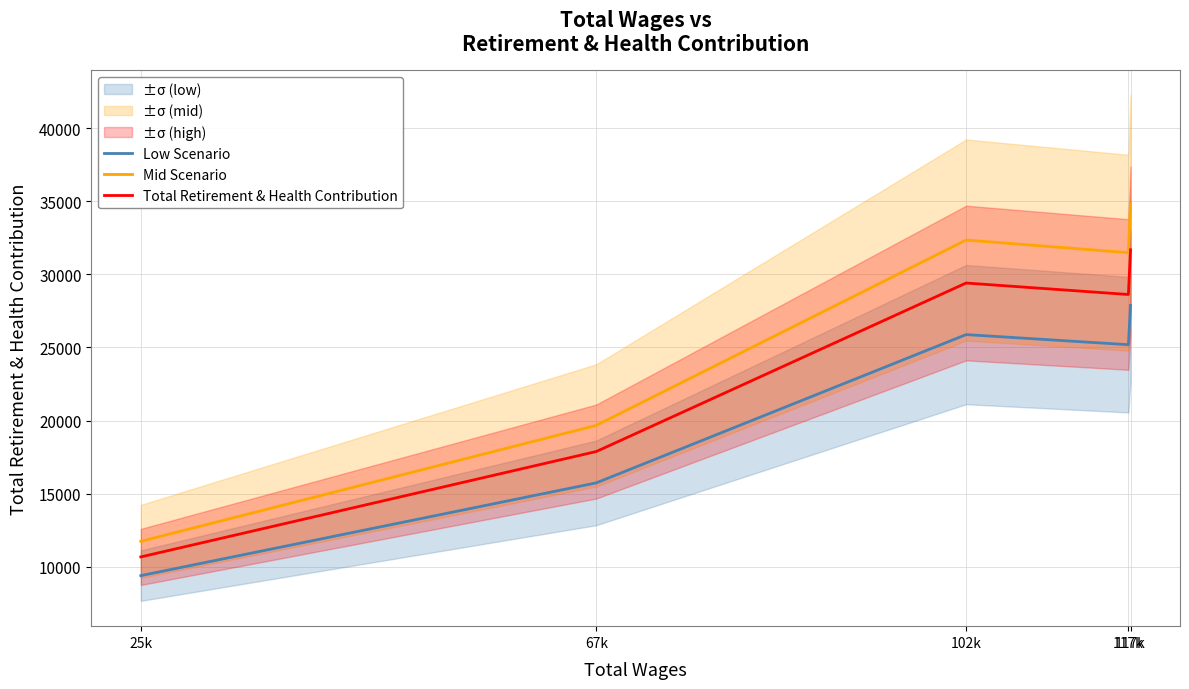

Reading left to right, transcribe all the data shown in this chart.

Low Scenario: 9387.8	15734.4	25882.6	25191.8	27884.6
Mid Scenario: 11734.8	19668.0	32353.2	31489.7	34855.7
Total Retirement & Health Contribution: 10668.0	17880.0	29412.0	28627.0	31687.0